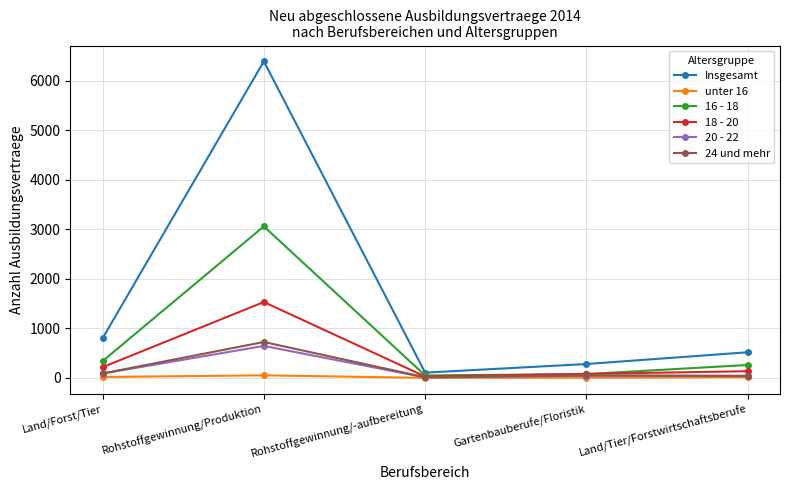

At which category does 16 - 18 reach its first local peak?

Rohstoffgewinnung/Produktion